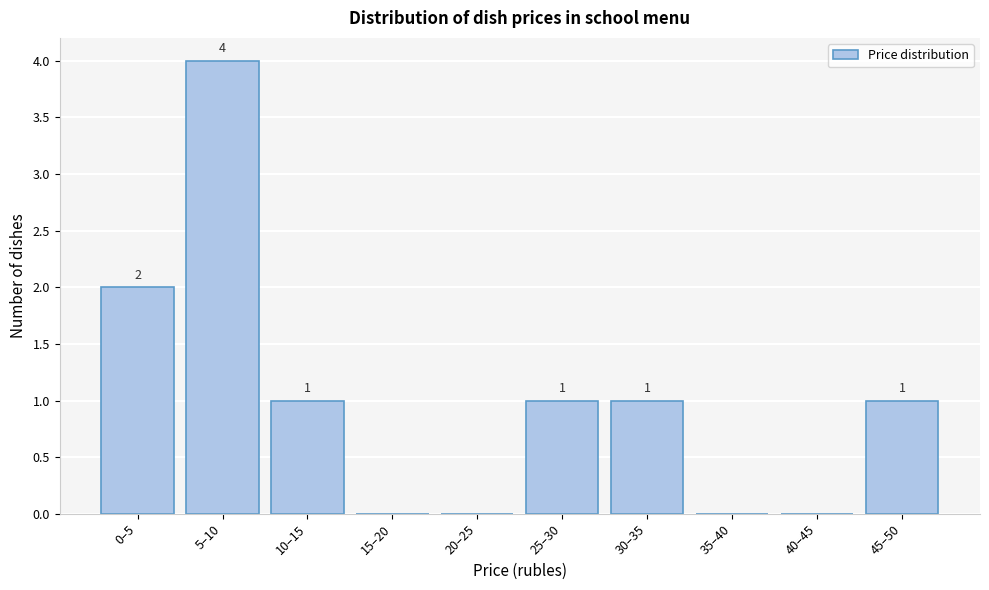

Reading right to left, what are all the values shown in this chart?

45–50=1	40–45=0	35–40=0	30–35=1	25–30=1	20–25=0	15–20=0	10–15=1	5–10=4	0–5=2